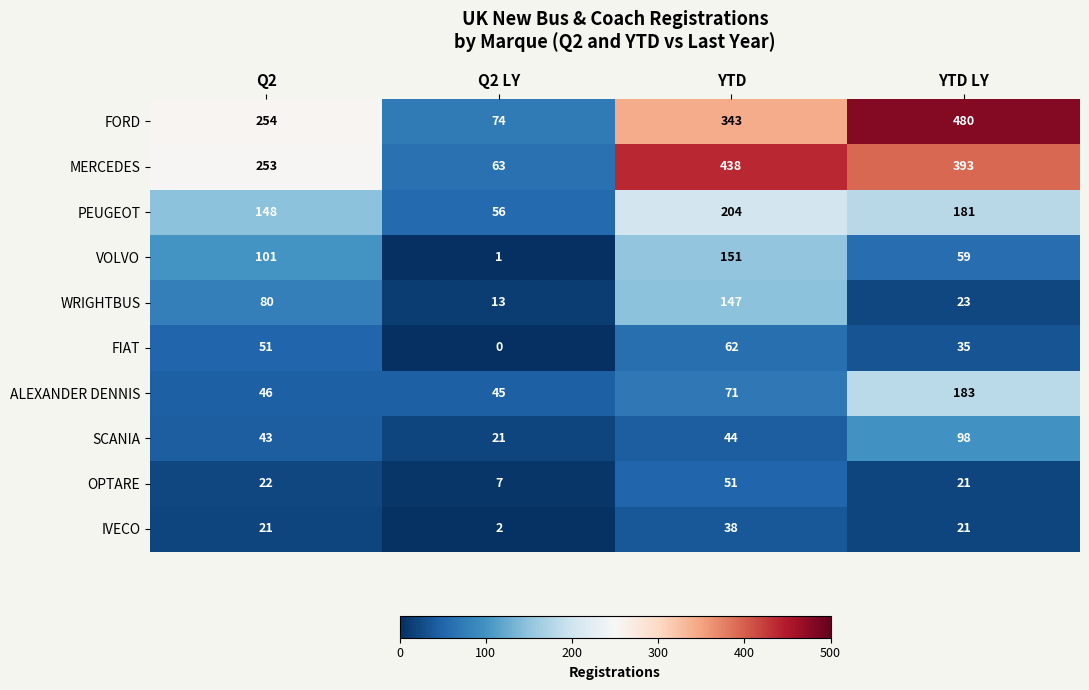

Which series changed the most between Q2 LY and YTD?

MERCEDES